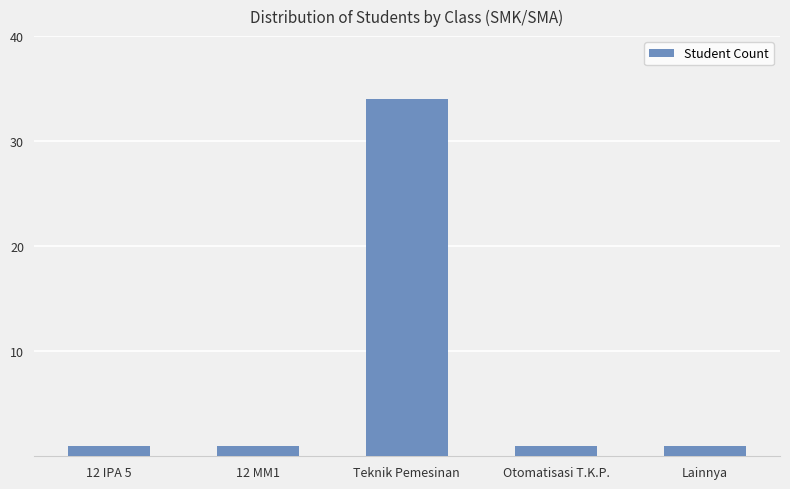

How many bars are there in total?

5